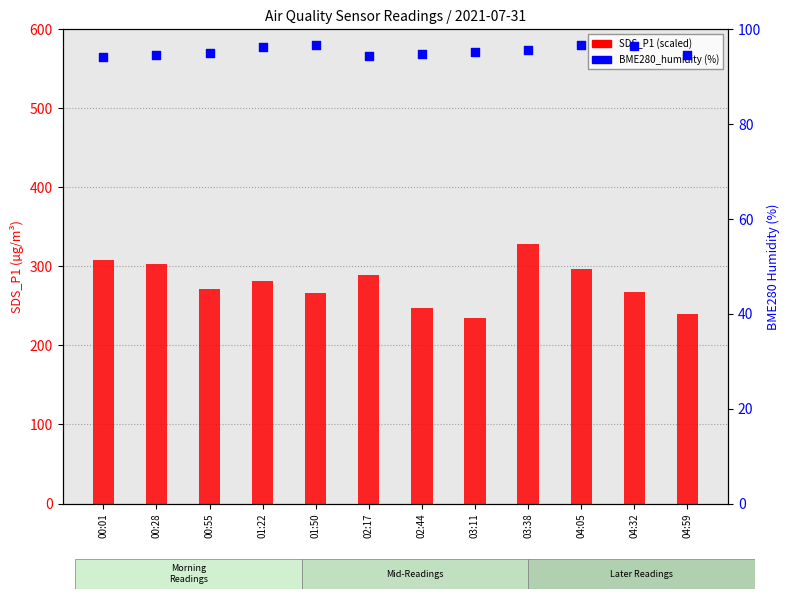

At which category is the sum across all series the highest?

03:38